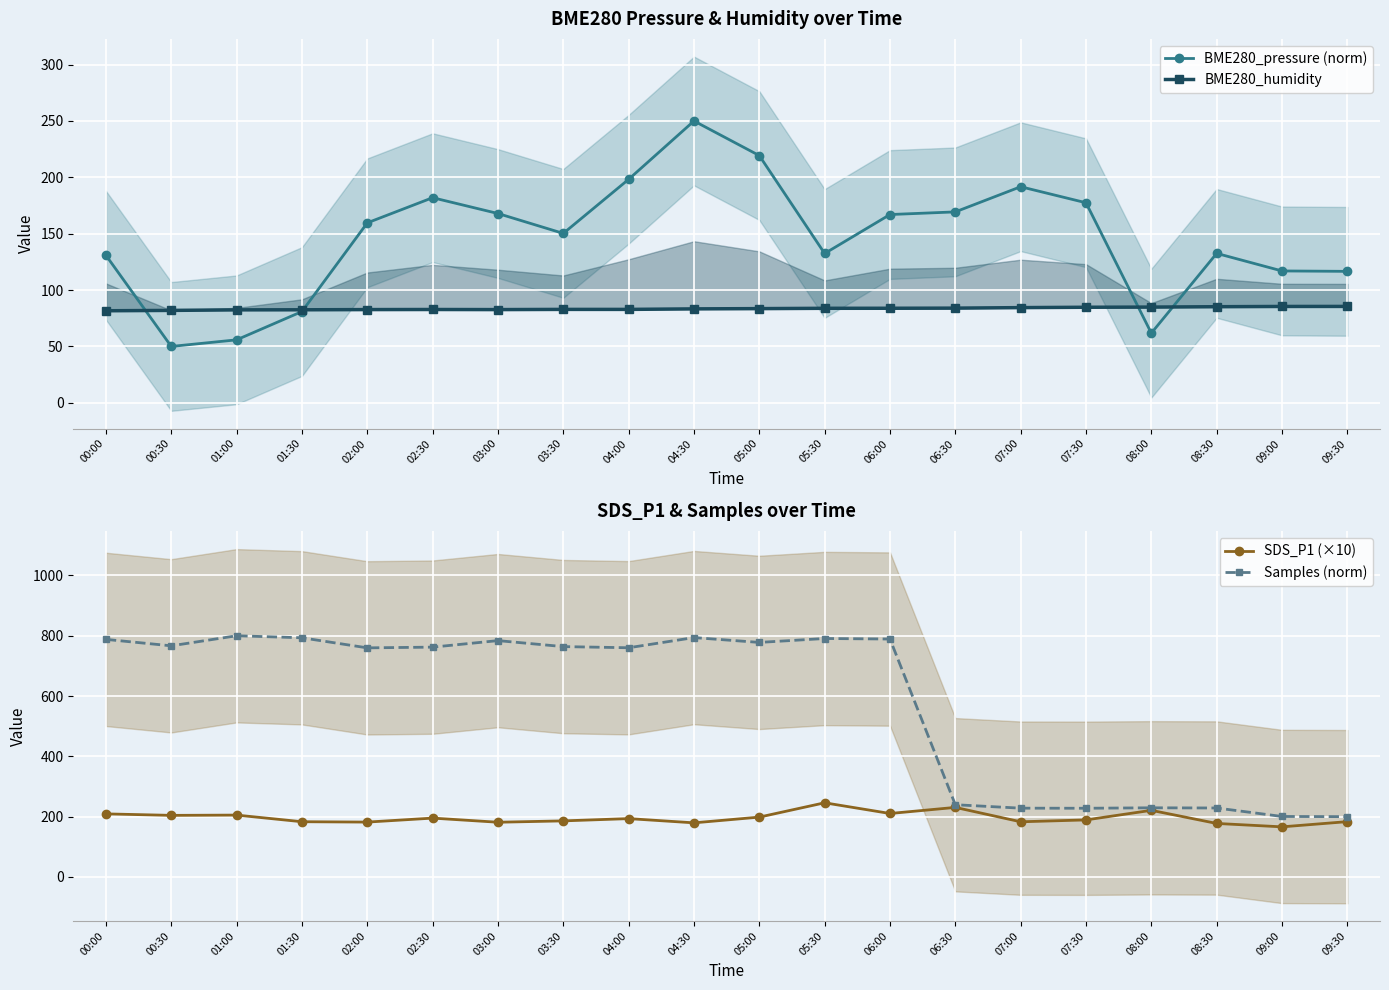

At which category does Samples (norm) reach its first local valley?

00:30